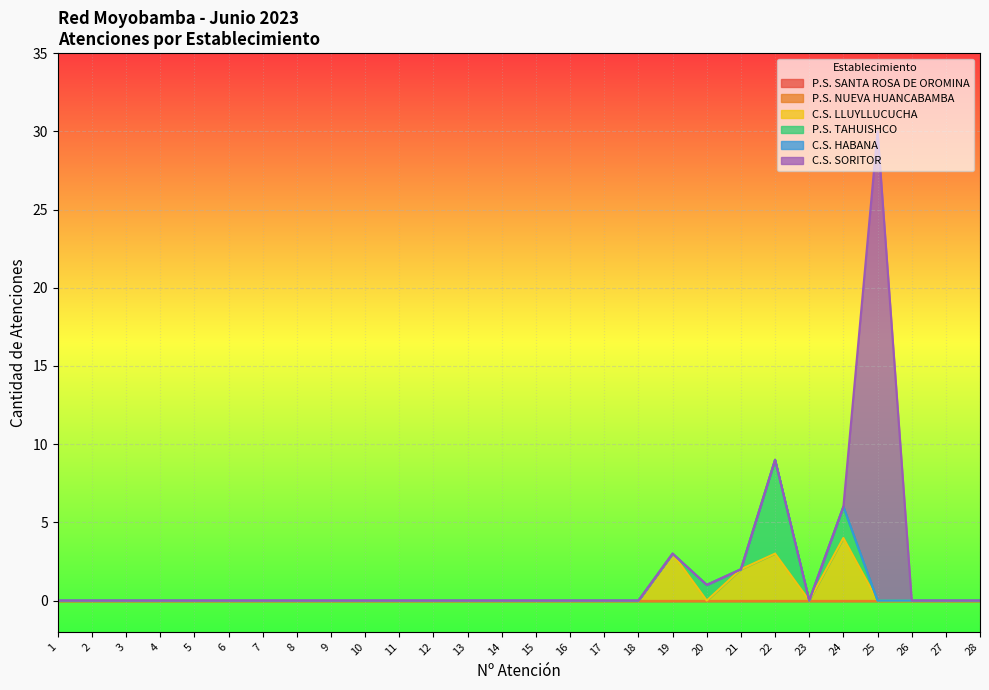

At how many categories does at least one series exceed 13?

1